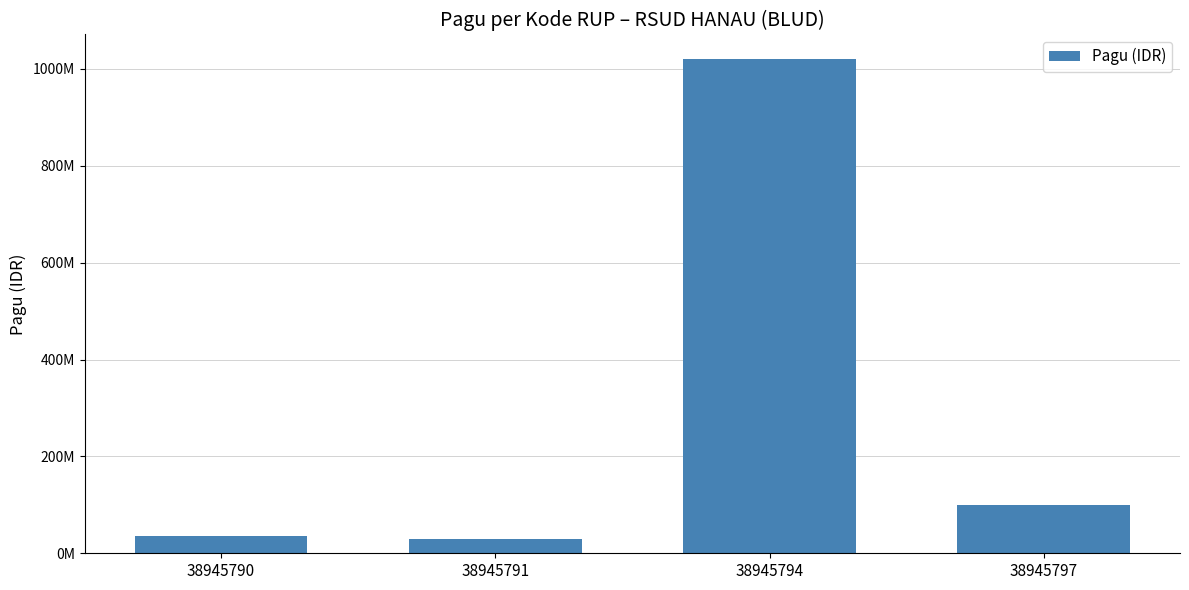

Does the chart contain stacked bars?

No